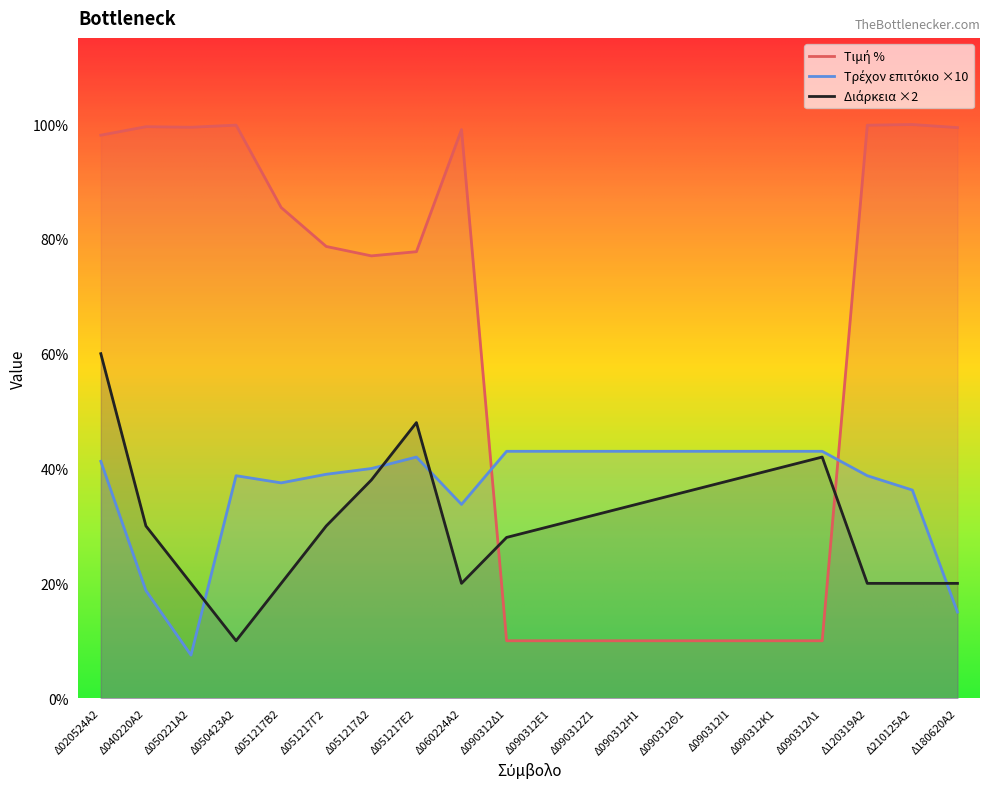

How many data points in Τιμή % are less than 78?

10